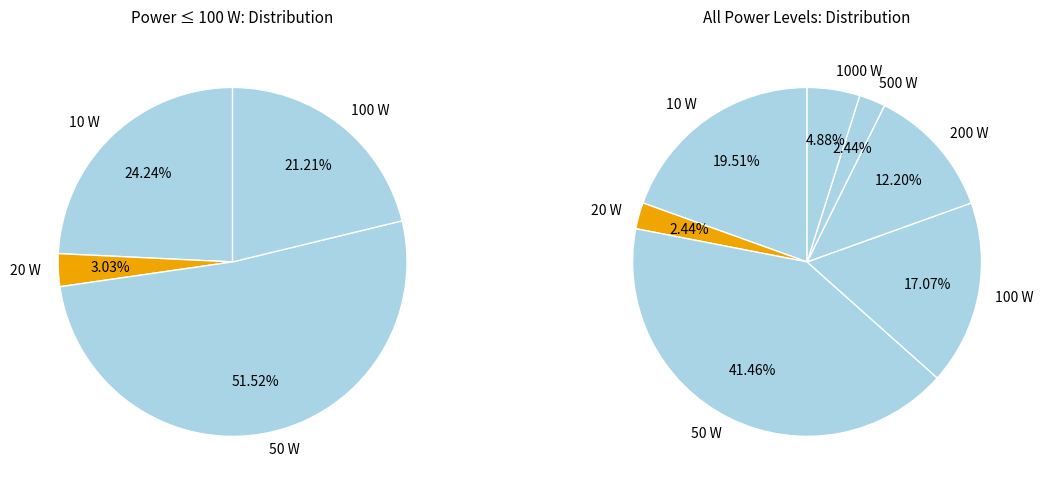

True or false: 200 W accounts for 4% of the total.

False